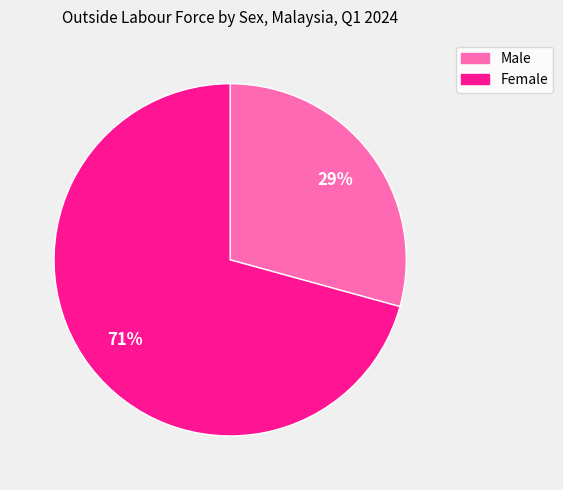

Is there a majority slice in this chart?

Yes